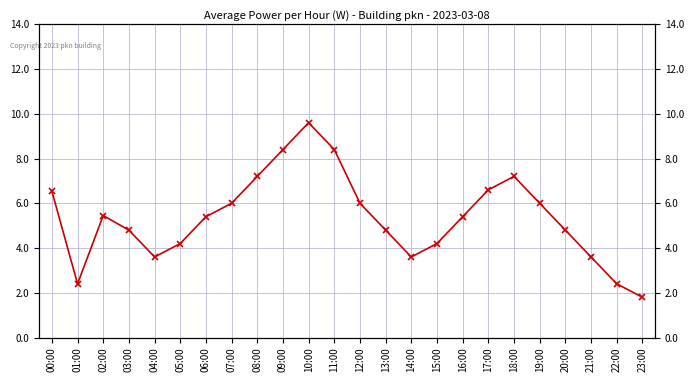

What is the difference between the maximum and minimum values?

7.8